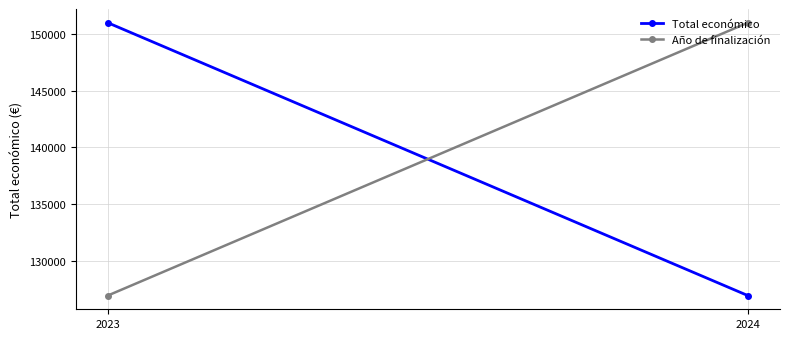

What is the value of the Año de finalización point at the 2nd from the left?

151007.9